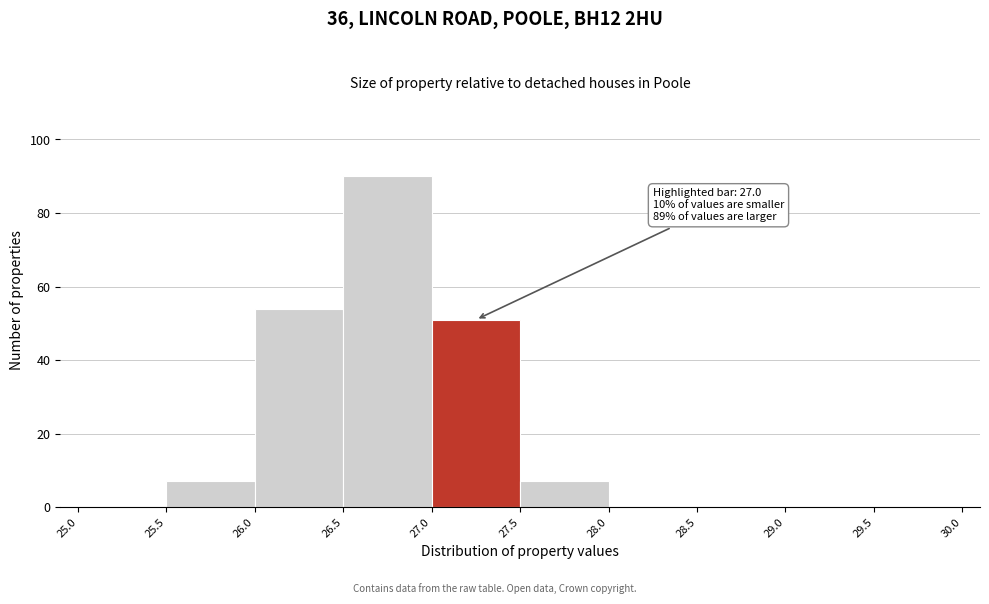

Which range on the x-axis has the tallest bar?

26.5 to 27.0